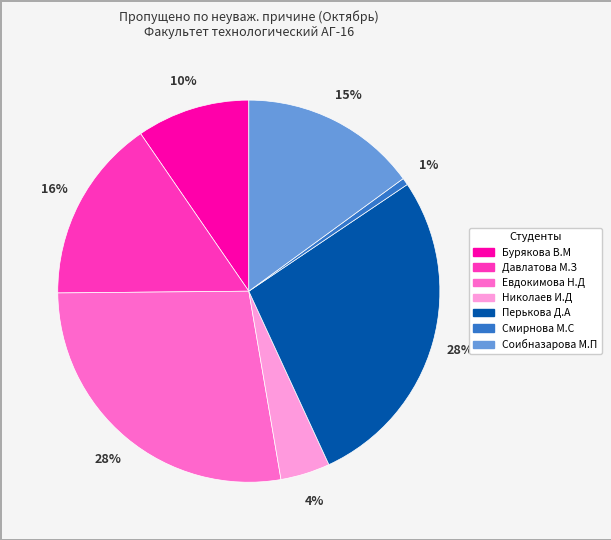

Is it true that Смирнова М.С is 11% of the pie?

False